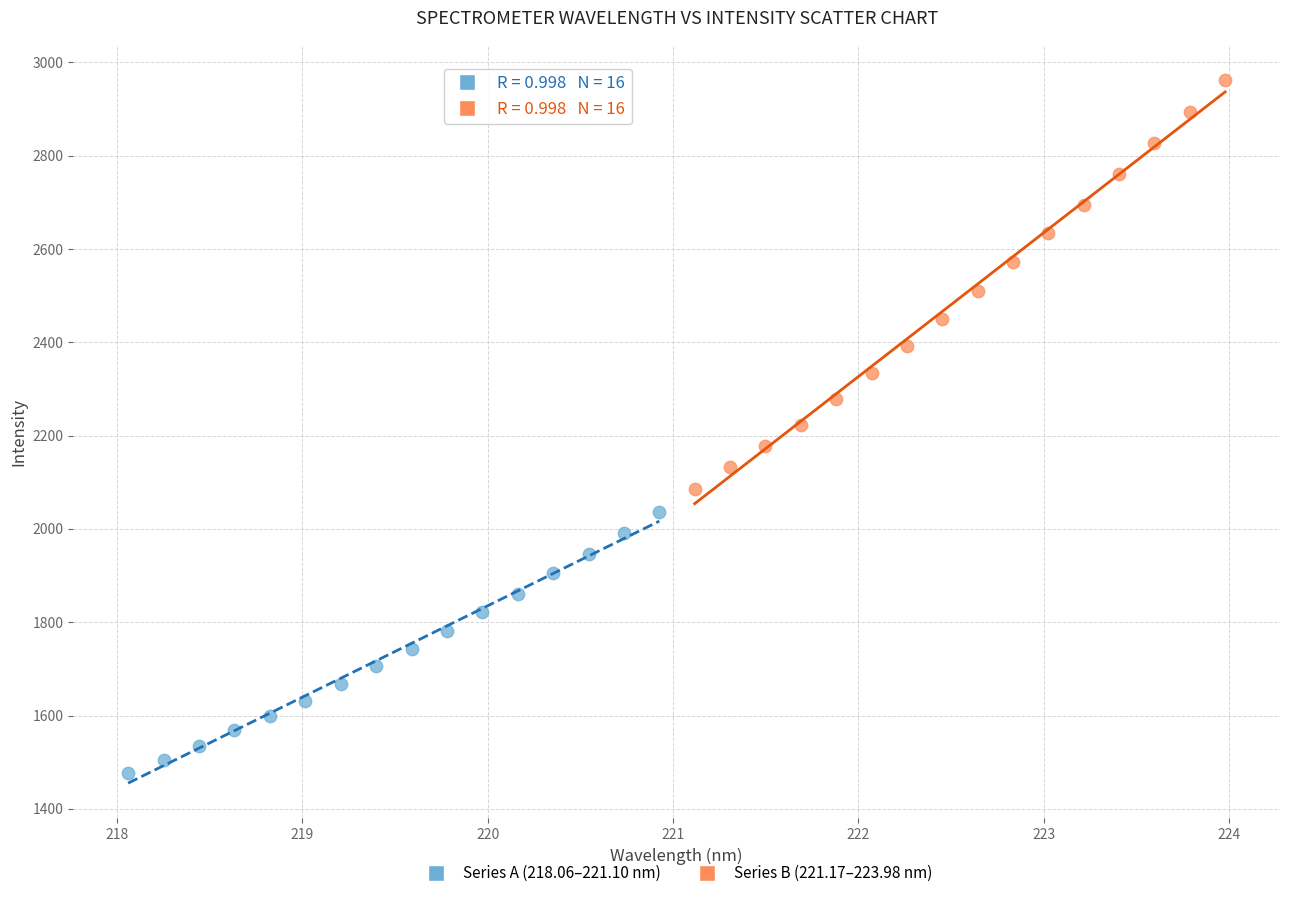

Which series contains the lowest Y value?

Series A (218.06–221.10 nm)